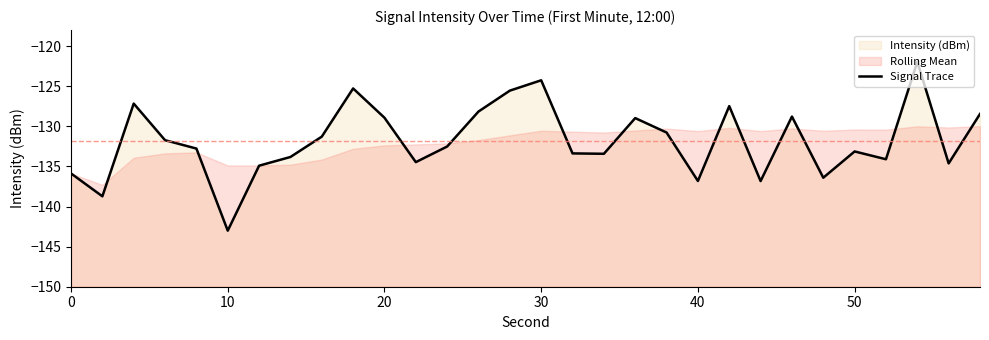

True or false: the data has more than 2 interior local peaks.

True